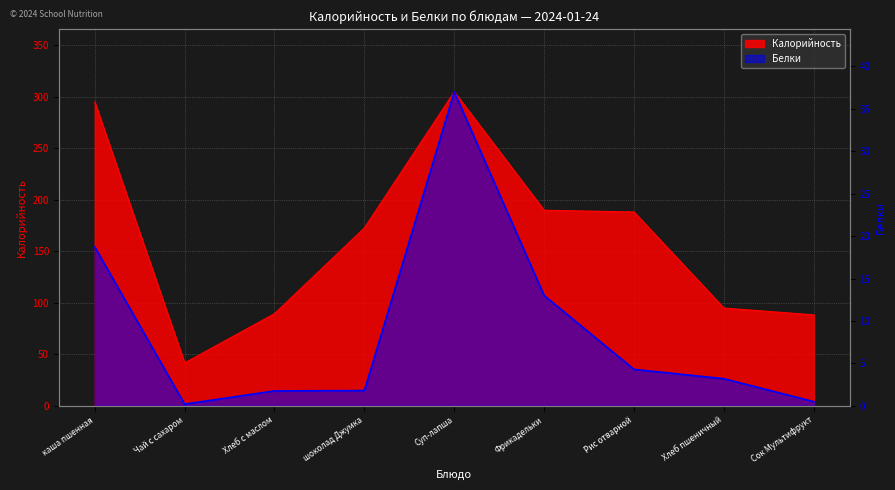

What are all the series names shown in the legend?

Калорийность, Белки